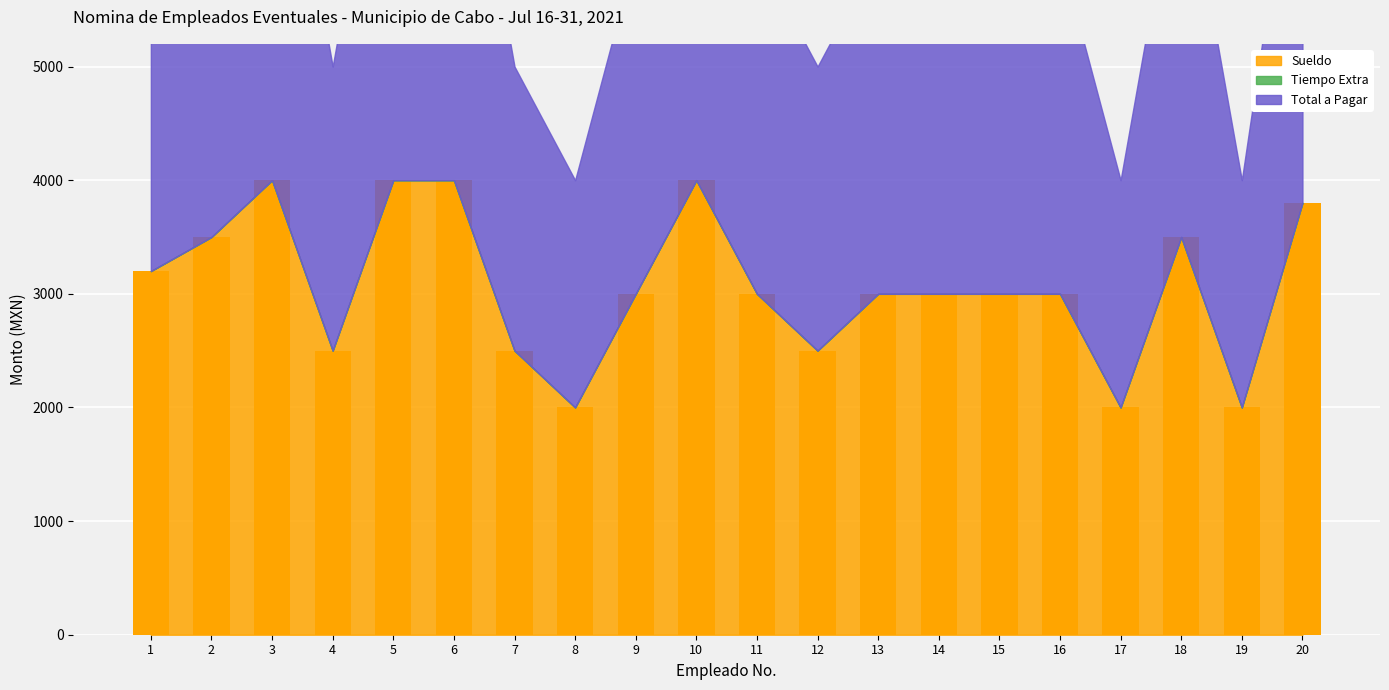

Which has a higher value, 7 or 18?

18